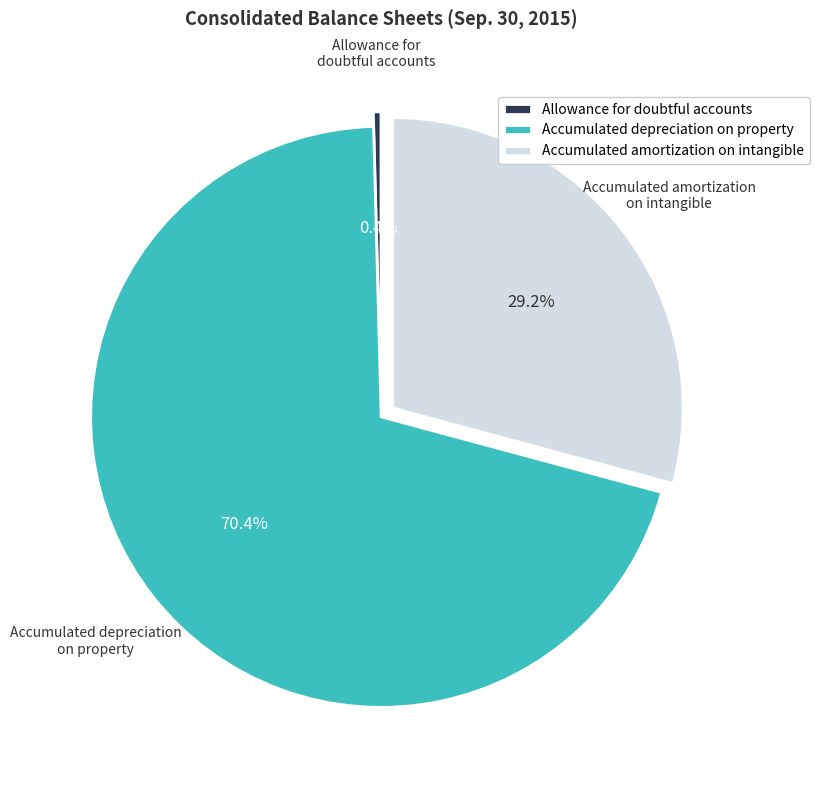

Which slice is the largest?

Accumulated depreciation on property